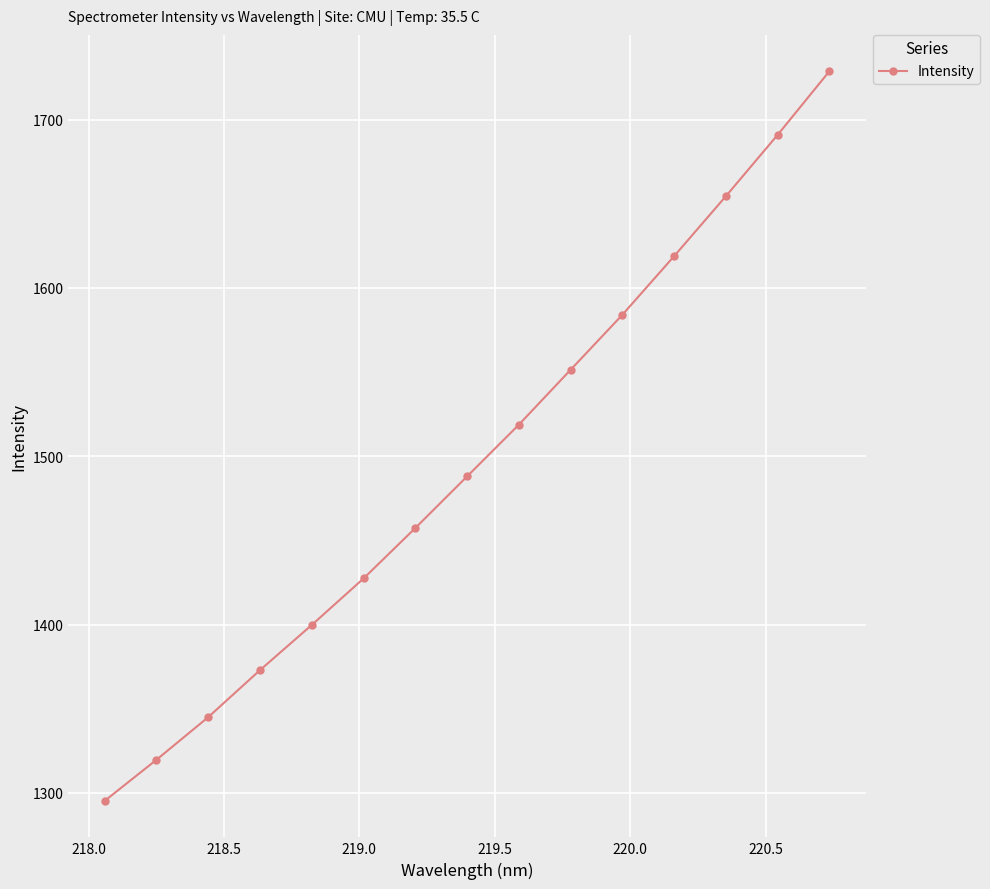

What is the average value?

1496.8